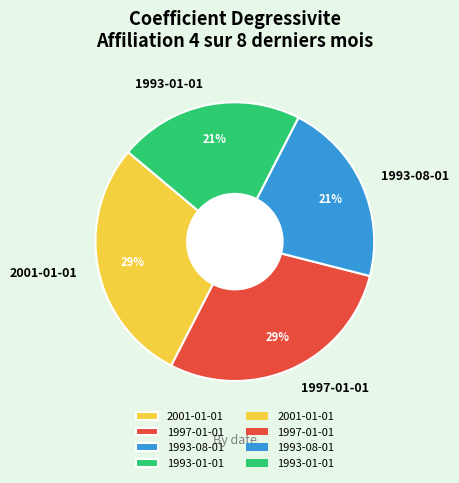

Do 1993-01-01 and 1993-08-01 together represent more than half of the pie?

No